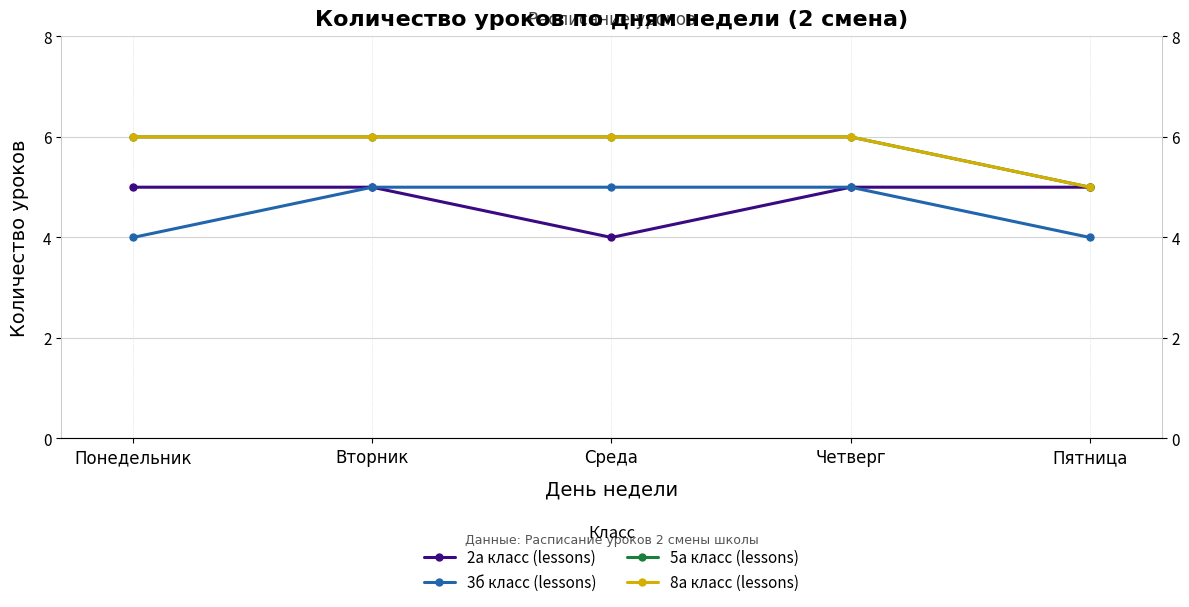

What is the sum of all 5а класс (lessons) values?

29